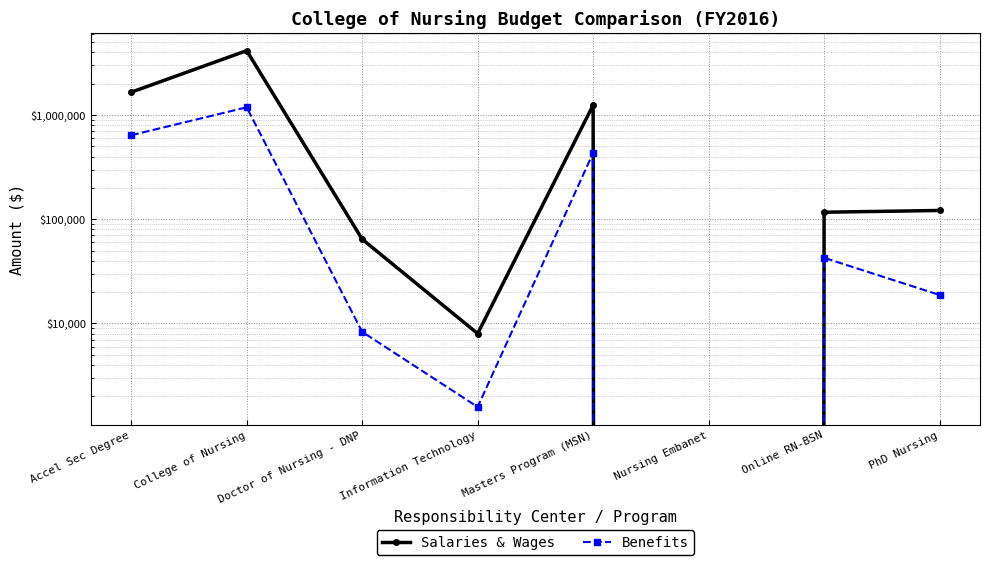

What is the sum of the Benefits values at Online RN-BSN and Masters Program (MSN)?

476010